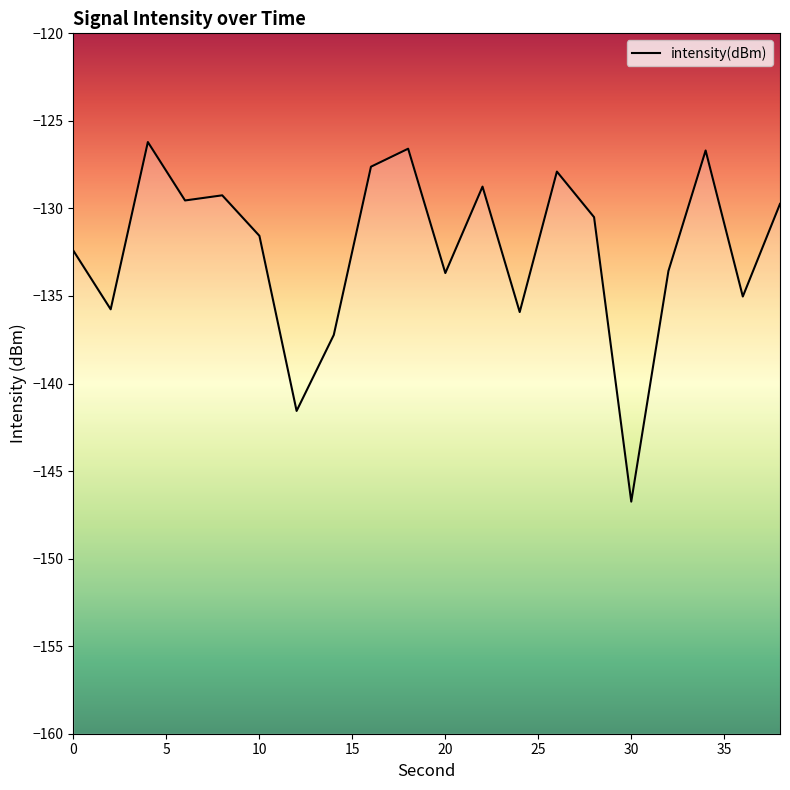

The chart shows a value of -79.7 at 5. True or false?

False